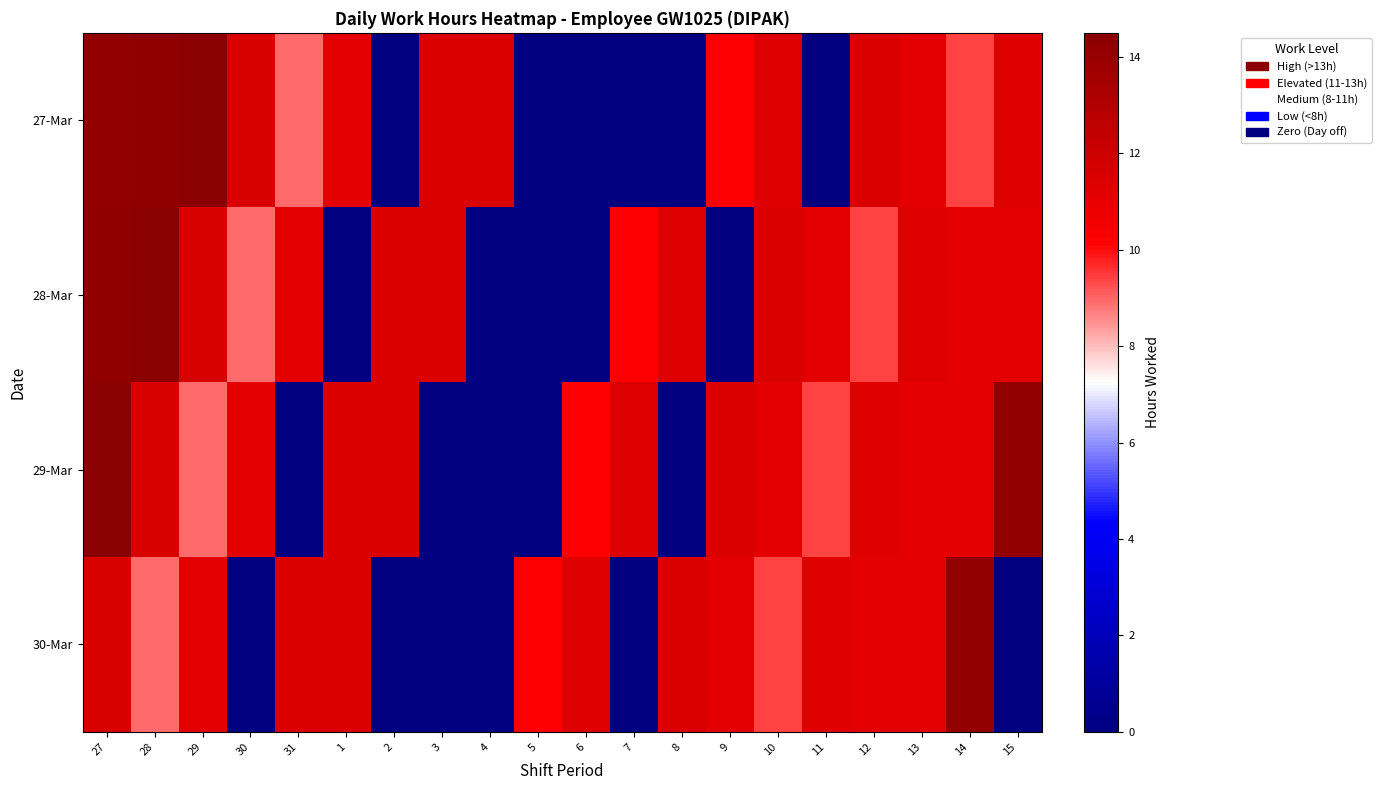

Reading left to right, transcribe all the data shown in this chart.

27-Mar: 27=14.2	28=14.2	29=14.4	30=11.5	31=8.9	1=11.2	2=0.0	3=11.5	4=11.5	5=0.0	6=0.0	7=0.0	8=0.0	9=10.2	10=11.4	11=0.0	12=11.5	13=11.2	14=9.4	15=11.3
28-Mar: 27=14.2	28=14.4	29=11.5	30=8.9	31=11.2	1=0.0	2=11.5	3=11.5	4=0.0	5=0.0	6=0.0	7=10.2	8=11.4	9=0.0	10=11.5	11=11.2	12=9.4	13=11.3	14=11.1	15=11.1
29-Mar: 27=14.4	28=11.5	29=8.9	30=11.2	31=0.0	1=11.5	2=11.5	3=0.0	4=0.0	5=0.0	6=10.2	7=11.4	8=0.0	9=11.5	10=11.2	11=9.4	12=11.3	13=11.1	14=11.1	15=14.2
30-Mar: 27=11.5	28=8.9	29=11.2	30=0.0	31=11.5	1=11.5	2=0.0	3=0.0	4=0.0	5=10.2	6=11.4	7=0.0	8=11.5	9=11.2	10=9.4	11=11.3	12=11.1	13=11.1	14=14.2	15=0.0